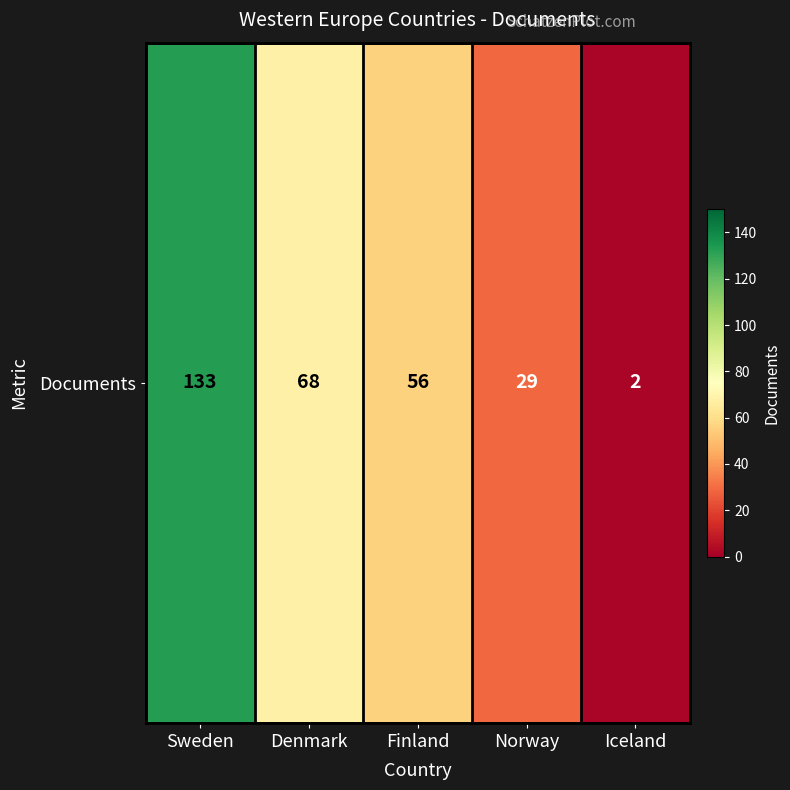

List the labels in order of value, largest first.

Sweden, Denmark, Finland, Norway, Iceland